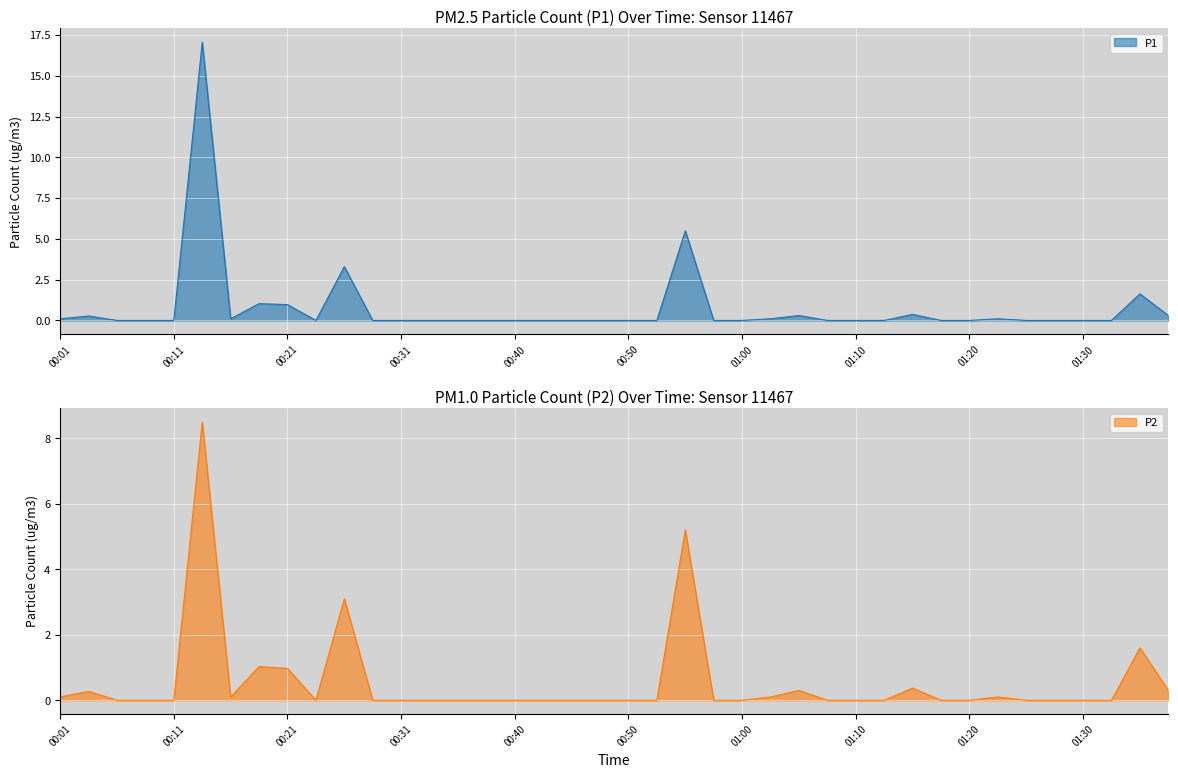

What is the highest value of the P2 series?

8.5